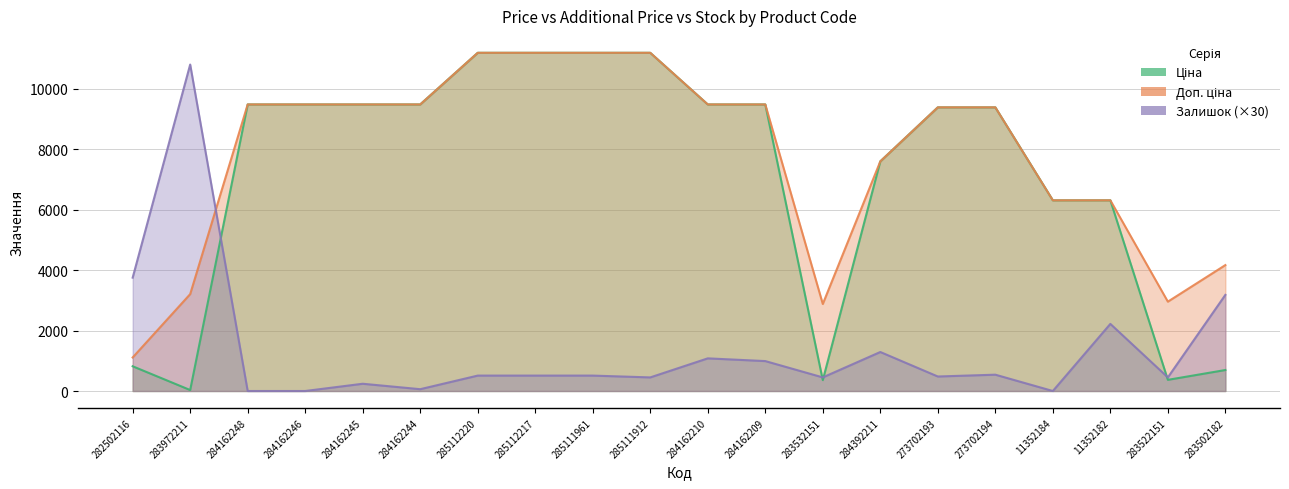

Rank the series at 11352184 from lowest to highest value.

Залишок, Ціна, Доп. ціна